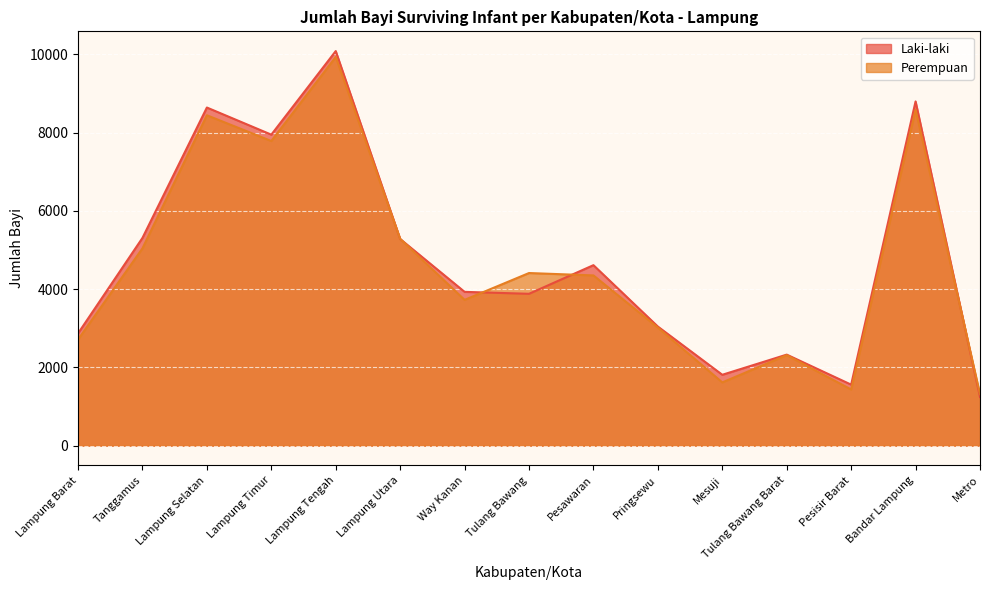

Which has a higher value, Pesawaran or Lampung Selatan?

Lampung Selatan